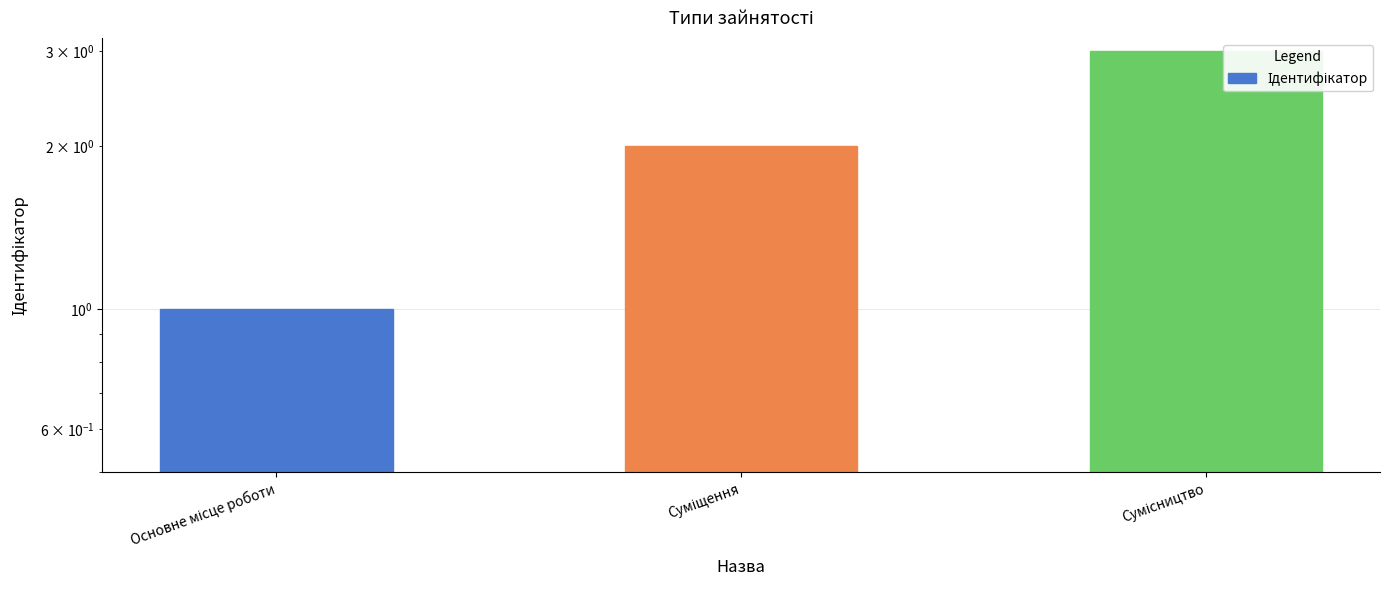

Which label corresponds to the smallest value in the chart?

Основне місце роботи